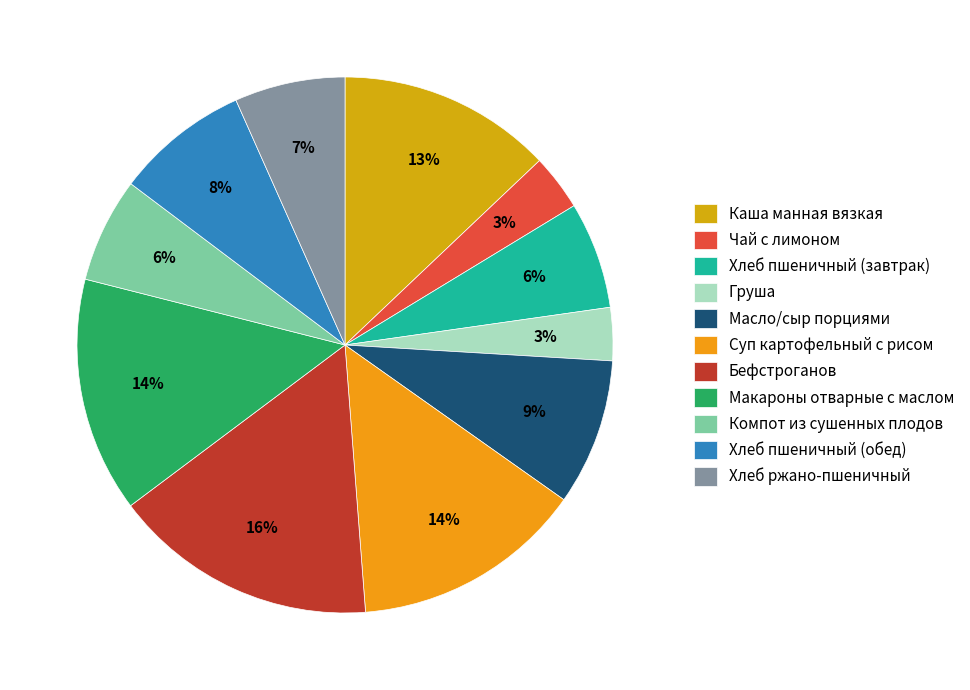

Is it true that Хлеб пшеничный (обед) is 19% of the pie?

False